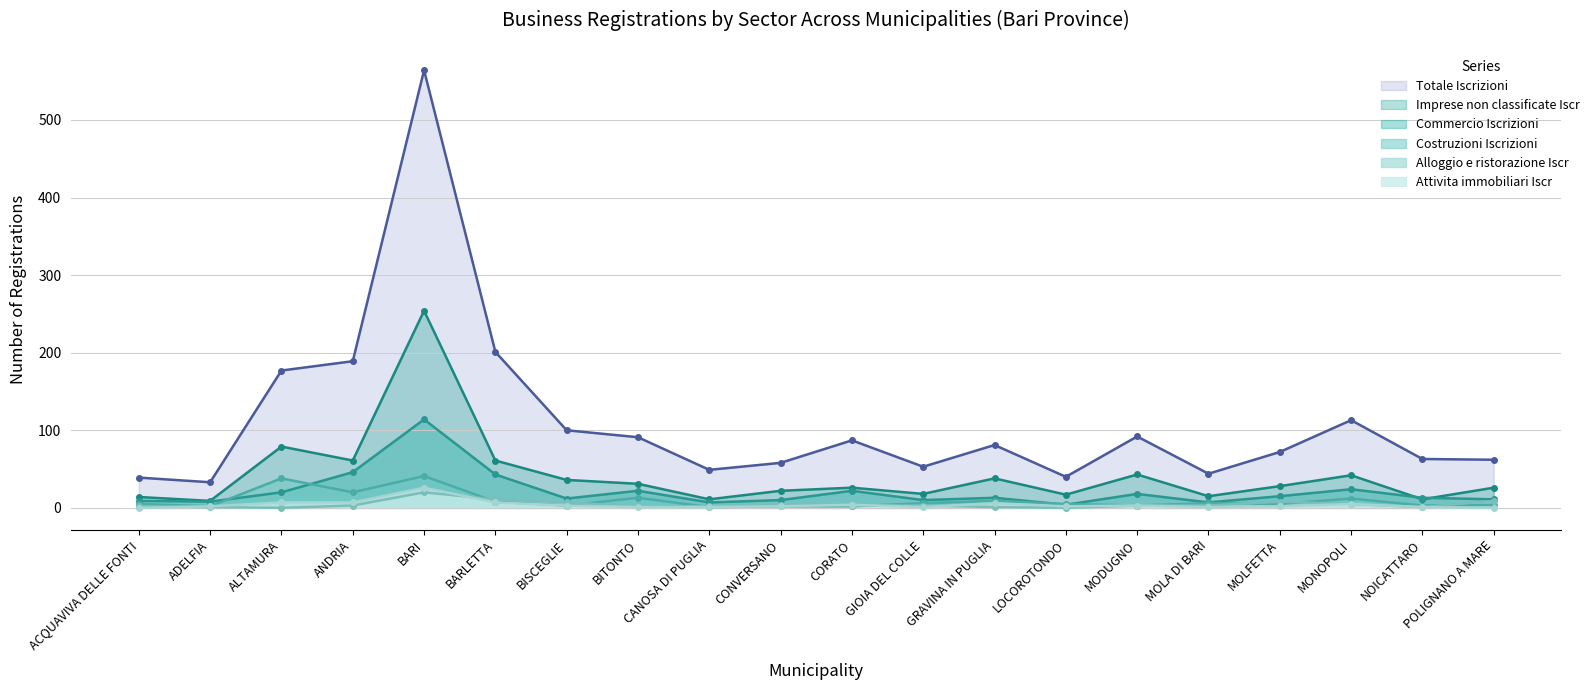

At which label is Commercio Iscrizioni closest to 59?

ANDRIA